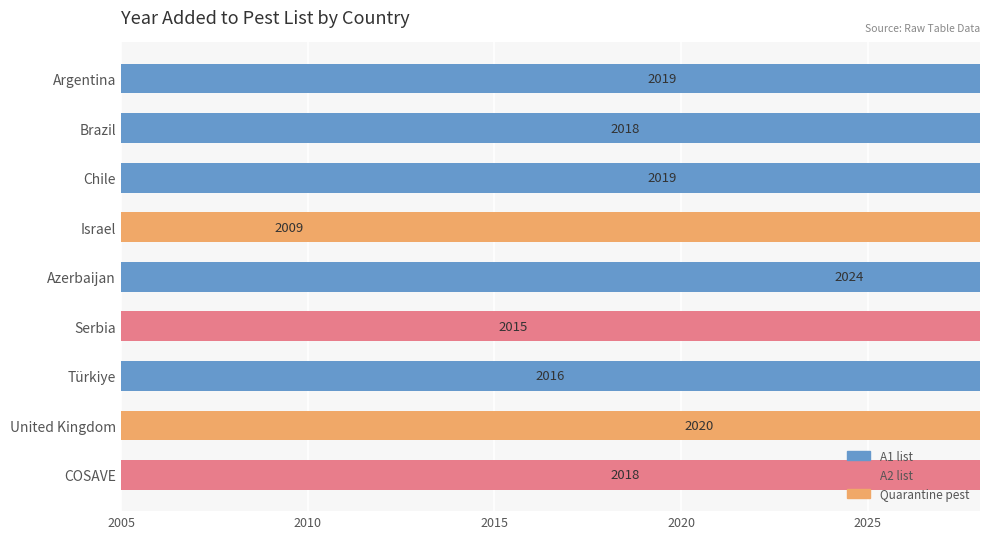

What is the change in value from Azerbaijan to COSAVE?

-6